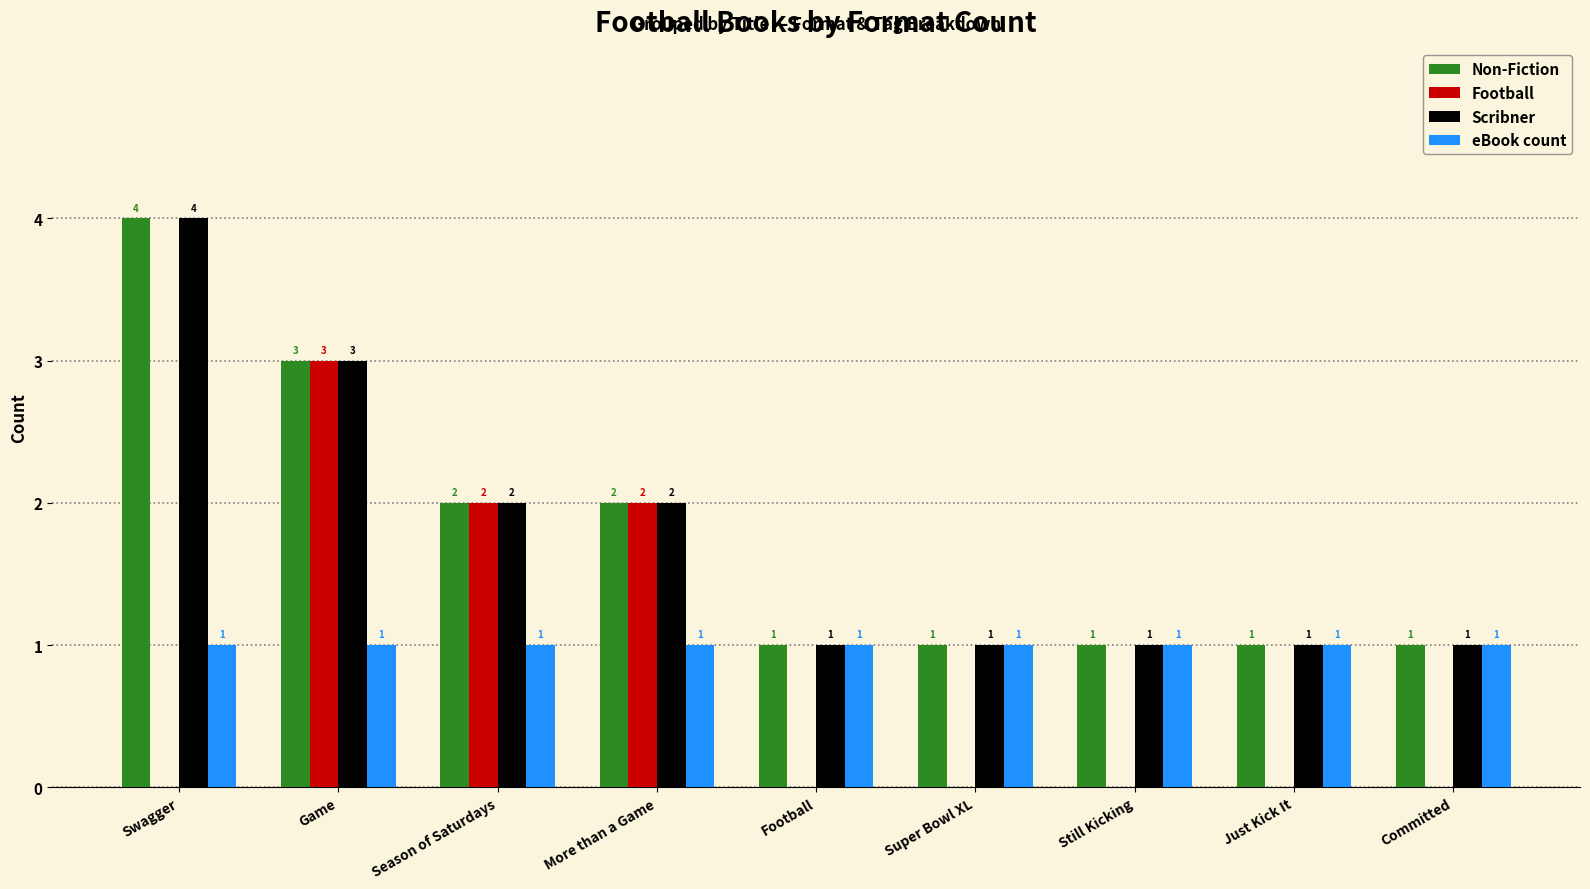

The Scribner series shows 3 at Game. True or false?

True